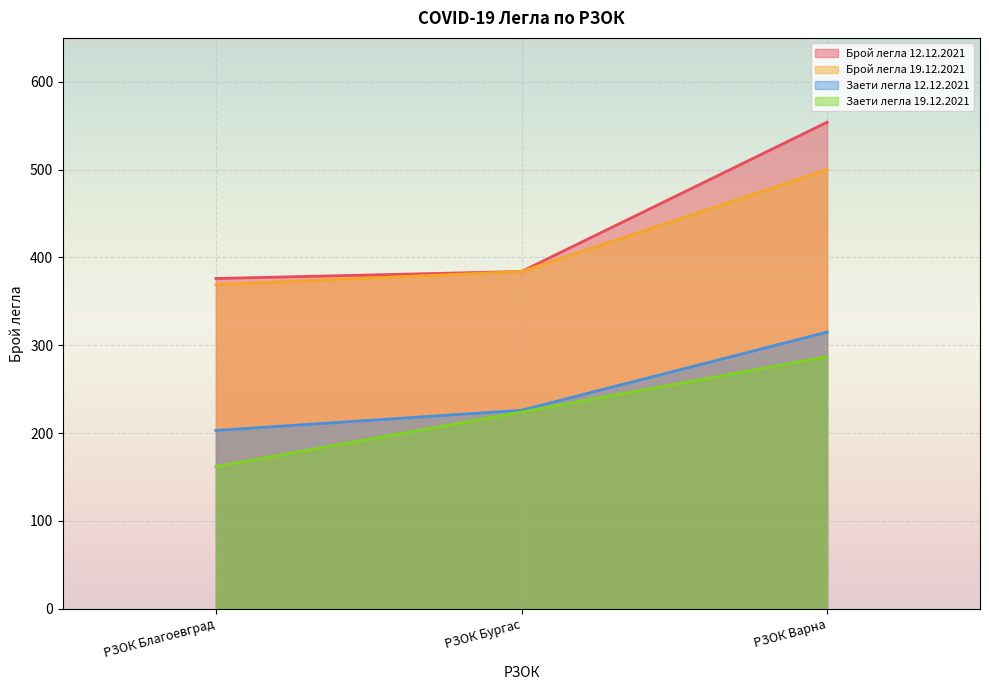

How many categories are shown in the chart?

3